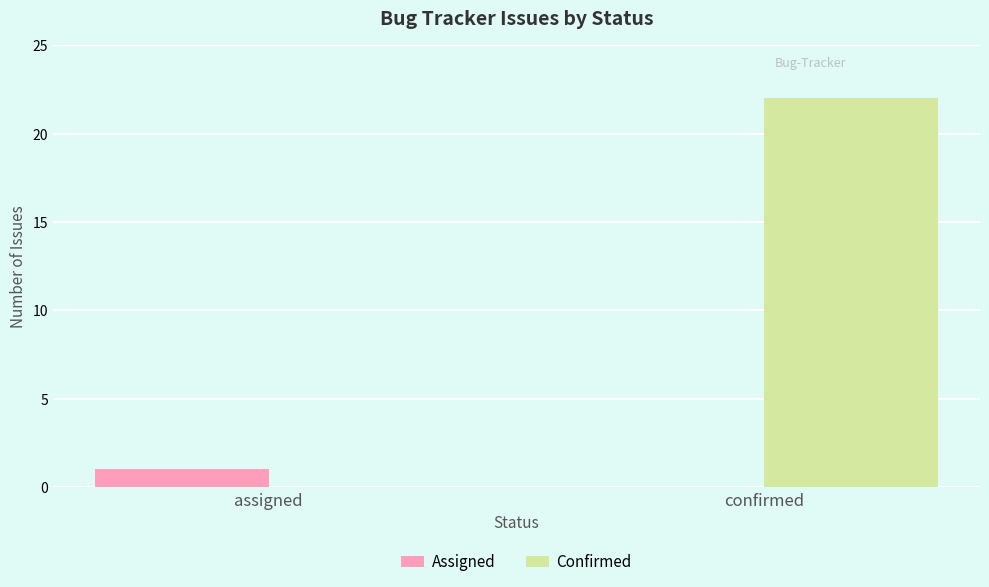

Reading left to right, extract all data points from this chart.

Assigned: assigned=1	confirmed=0
Confirmed: assigned=0	confirmed=22